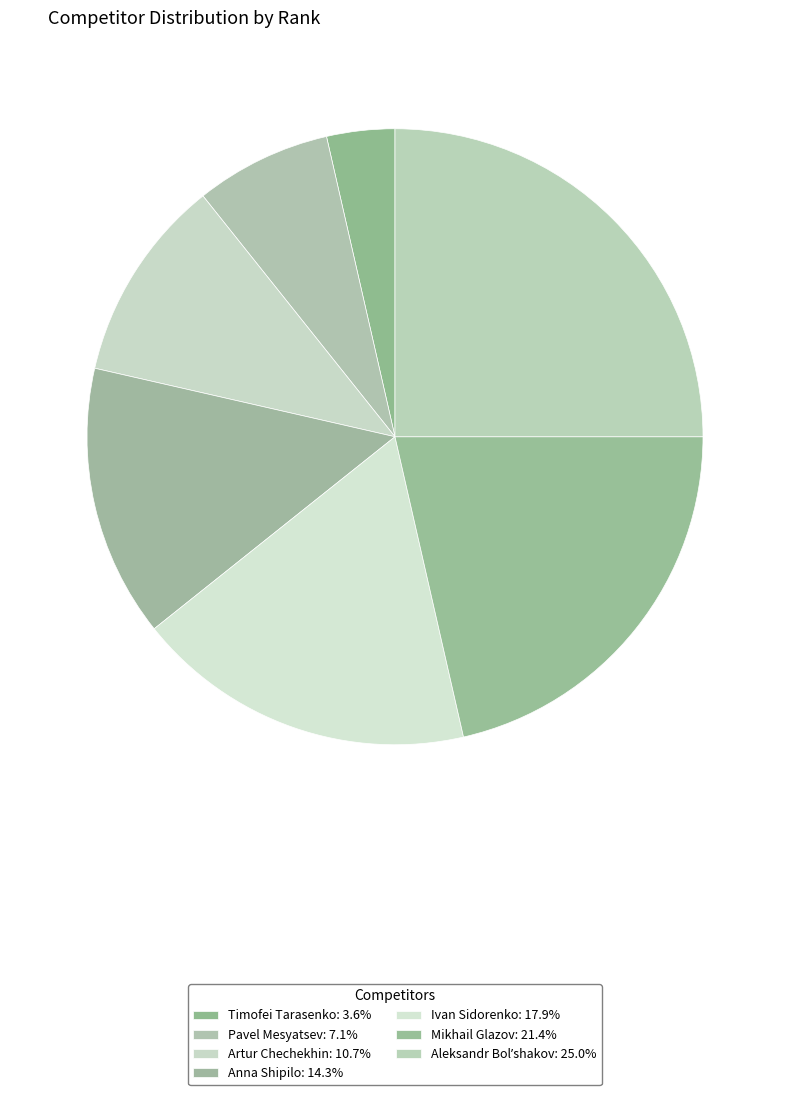

Between Aleksandr Bolʹshakov and Anna Shipilo, which is larger?

Aleksandr Bolʹshakov